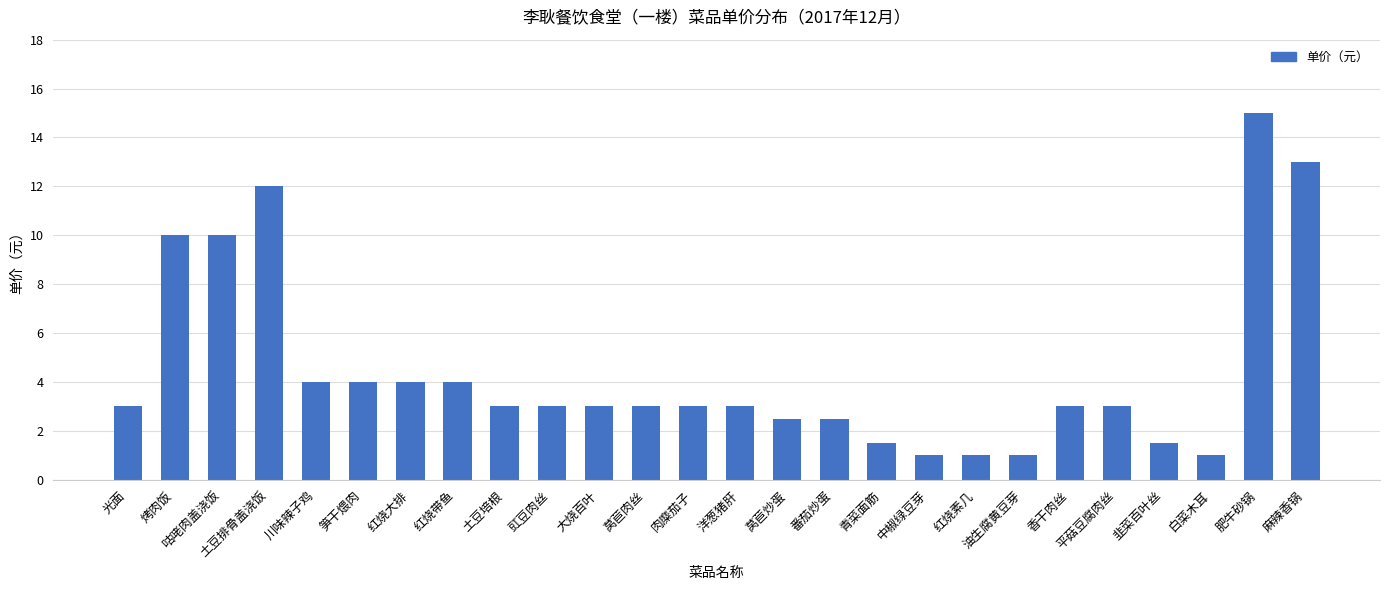

What is the difference between the values at 韭菜百叶丝 and 中椒绿豆芽?

0.5